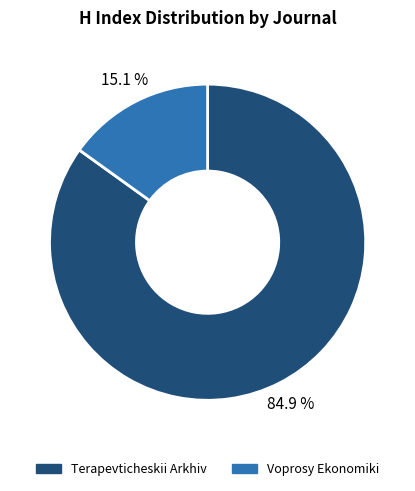

Which has a higher value, Voprosy Ekonomiki or Terapevticheskii Arkhiv?

Terapevticheskii Arkhiv